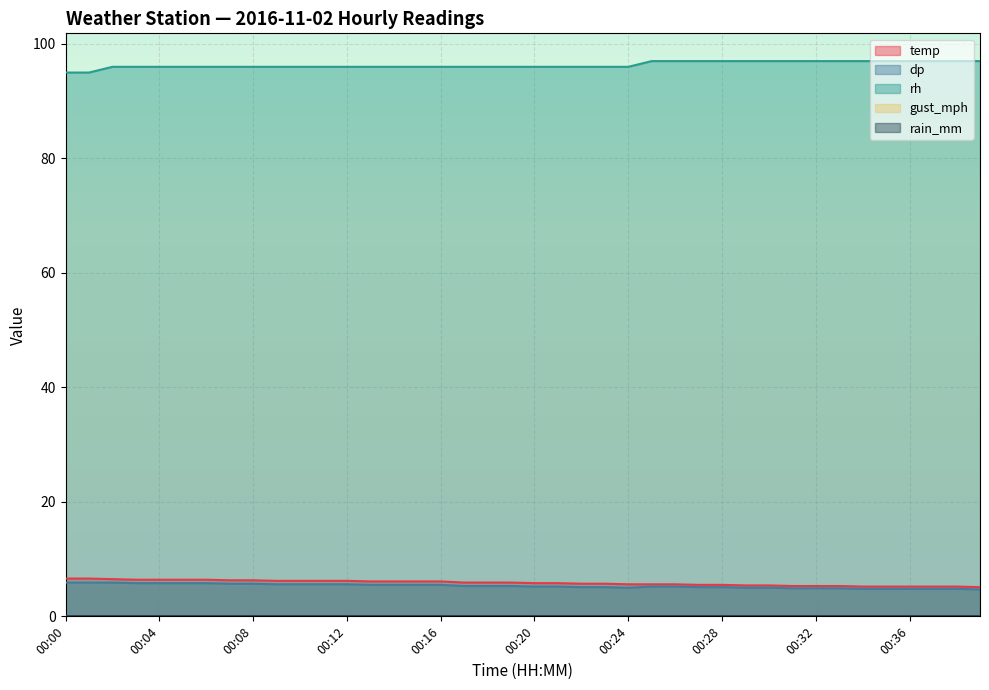

Count the rh values in the range 96 to 97.

38